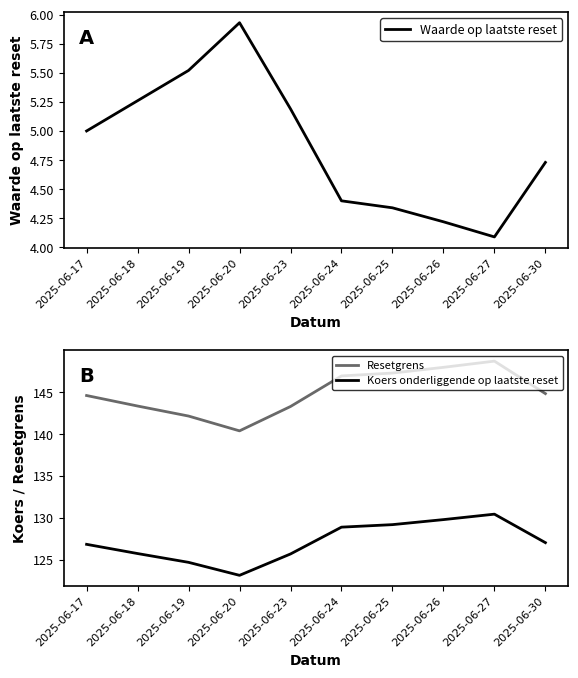

What is the approximate value of Resetgrens at 2025-06-25?

147.3